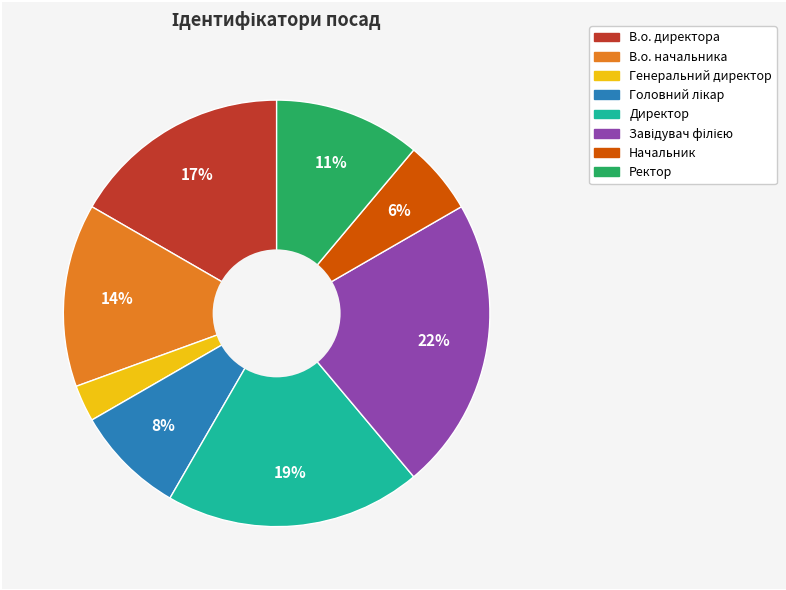

Between В.о. начальника and В.о. директора, which is larger?

В.о. директора